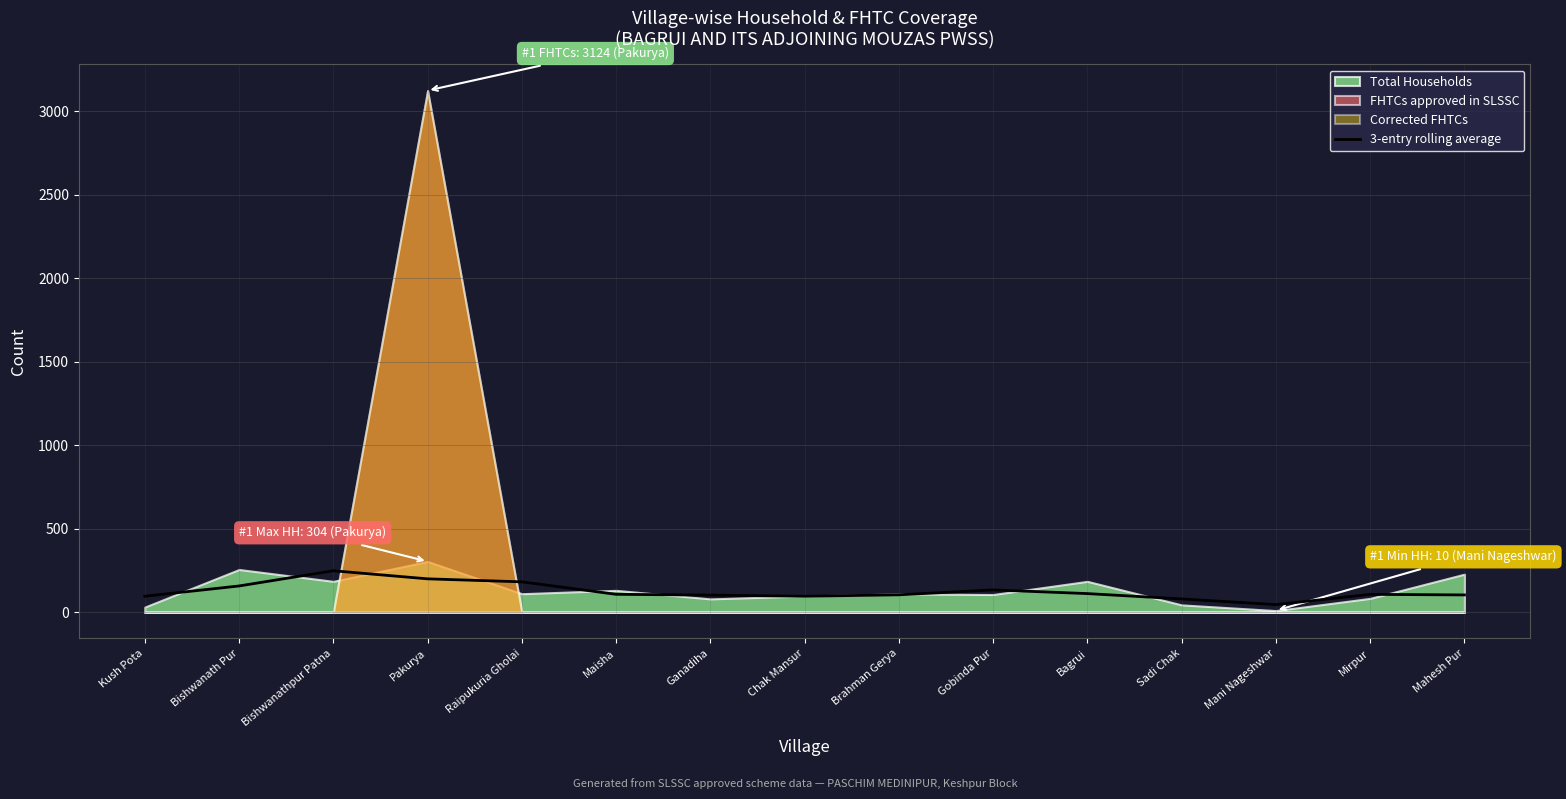

What is the label of the 14th point from the left?

Mirpur